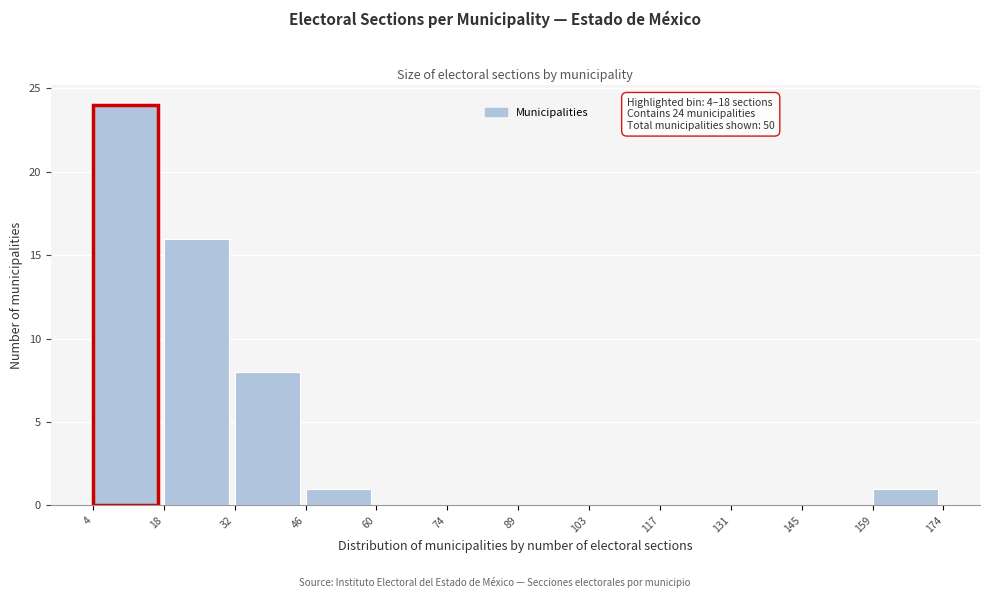

Which range on the x-axis has the tallest bar?

4 to 18